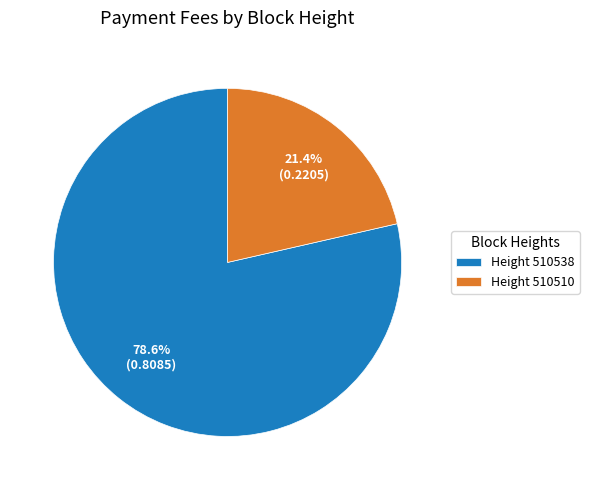

Is there any slice that represents more than half of the pie?

Yes